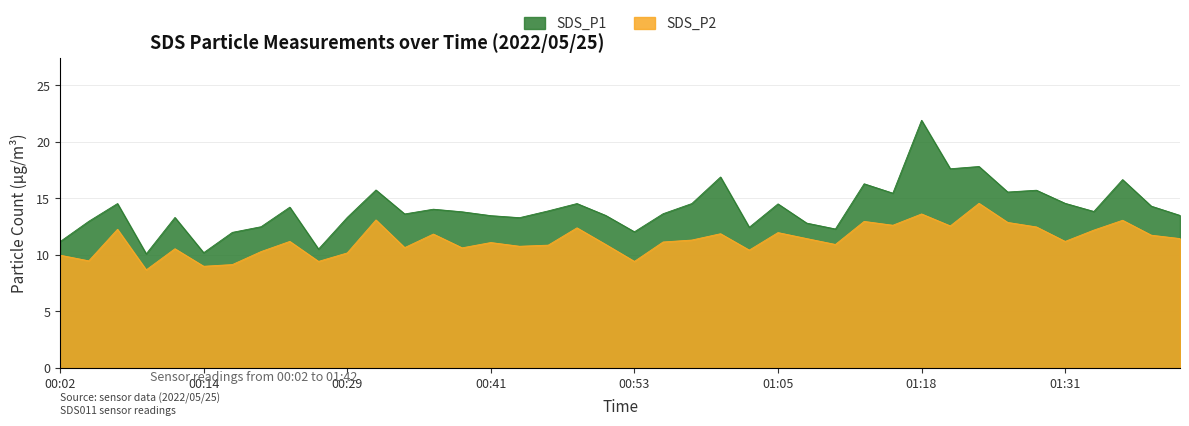

How many values in the SDS_P2 series are below 11?

17